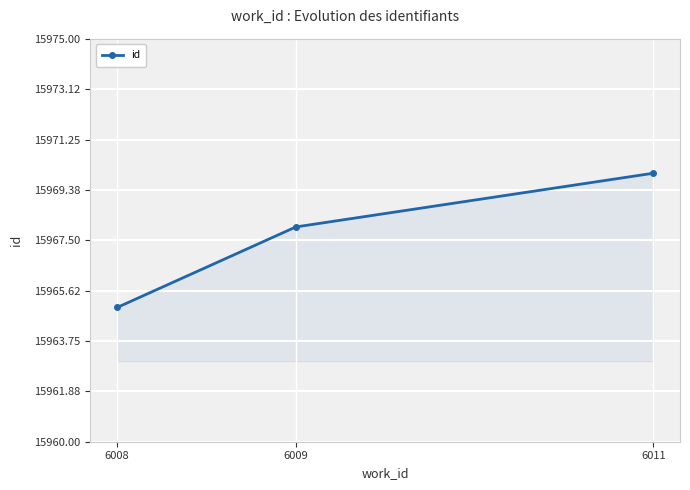

Is it true that the value at 6009 is 4263?

False